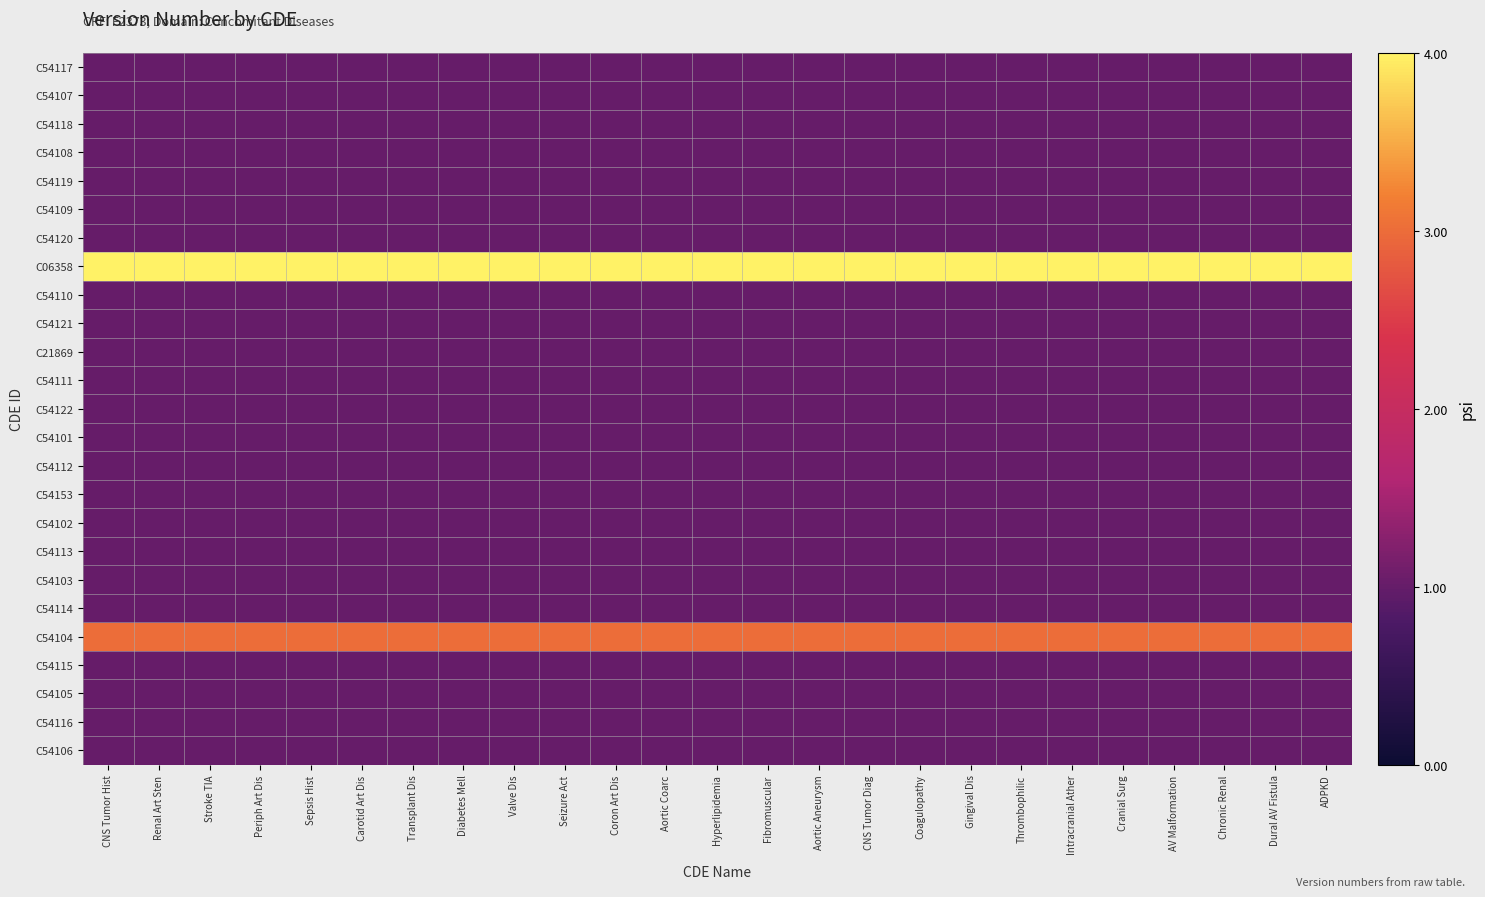

Rank the series at Valve Dis from highest to lowest value.

C06358, C54104, C54117, C54107, C54118, C54108, C54119, C54109, C54120, C54110, C54121, C21869, C54111, C54122, C54101, C54112, C54153, C54102, C54113, C54103, C54114, C54115, C54105, C54116, C54106